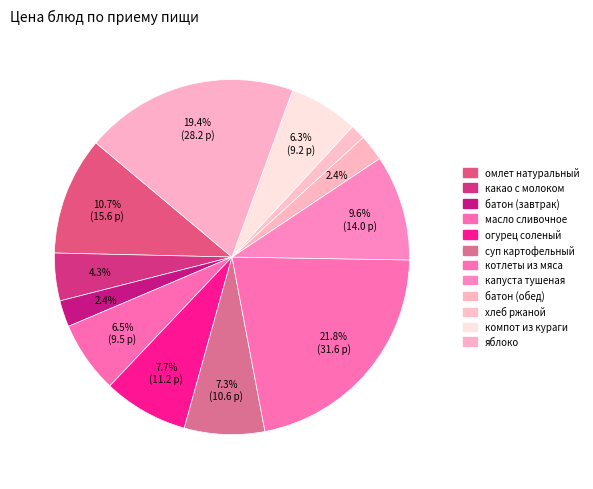

What percentage is the капуста тушеная slice, to the nearest percent?

10%